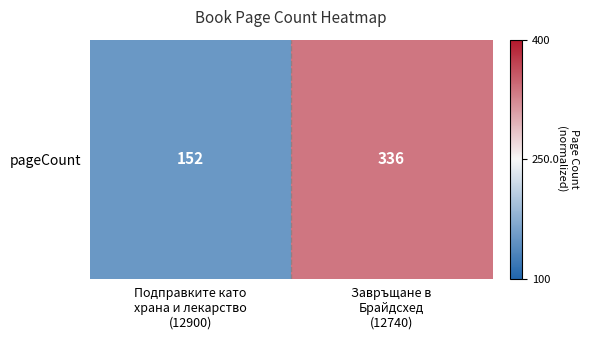

List the labels in order of value, largest first.

Завръщане в
Брайдсхед
(12740), Подправките като
храна и лекарство
(12900)